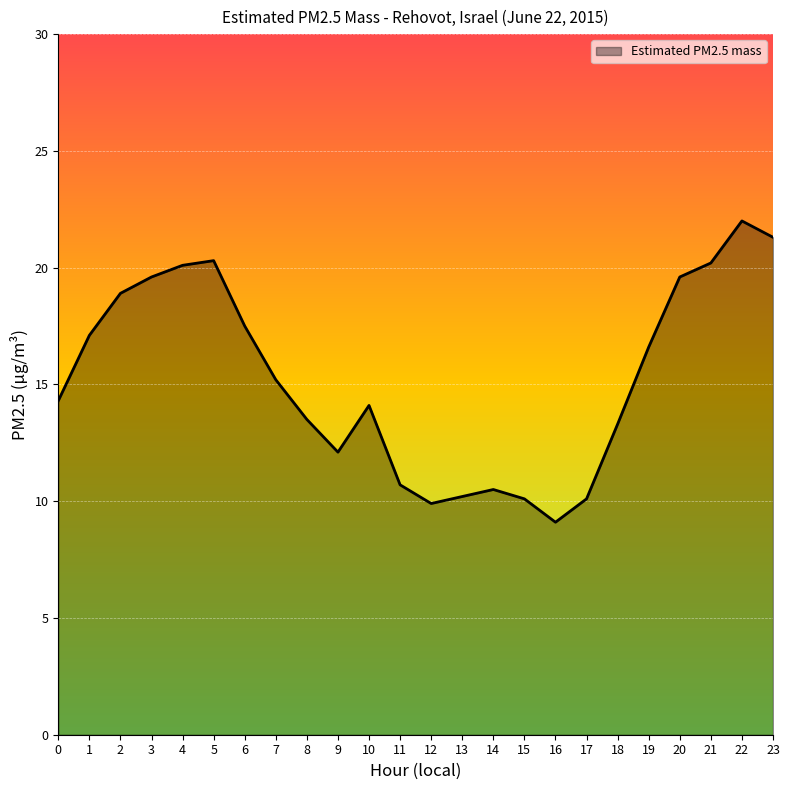

What is the sum of the values at 3 and 22?

41.6